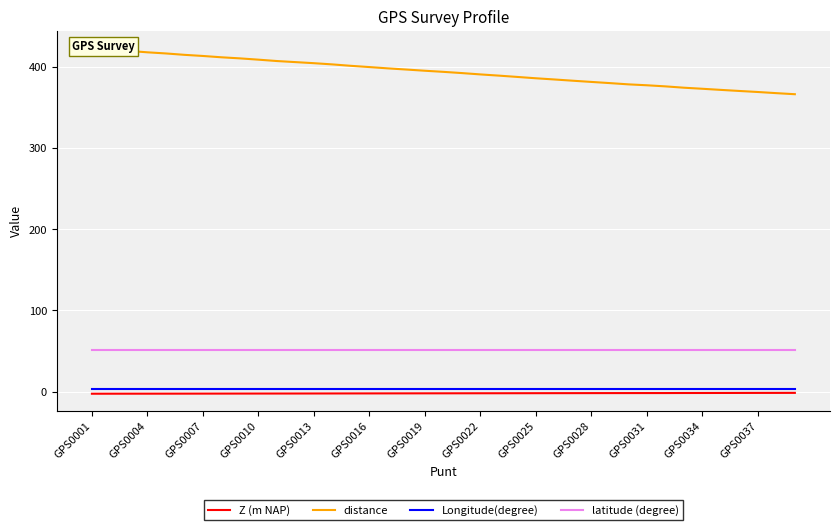

True or false: Z (m NAP) and latitude (degree) cross at least once.

False